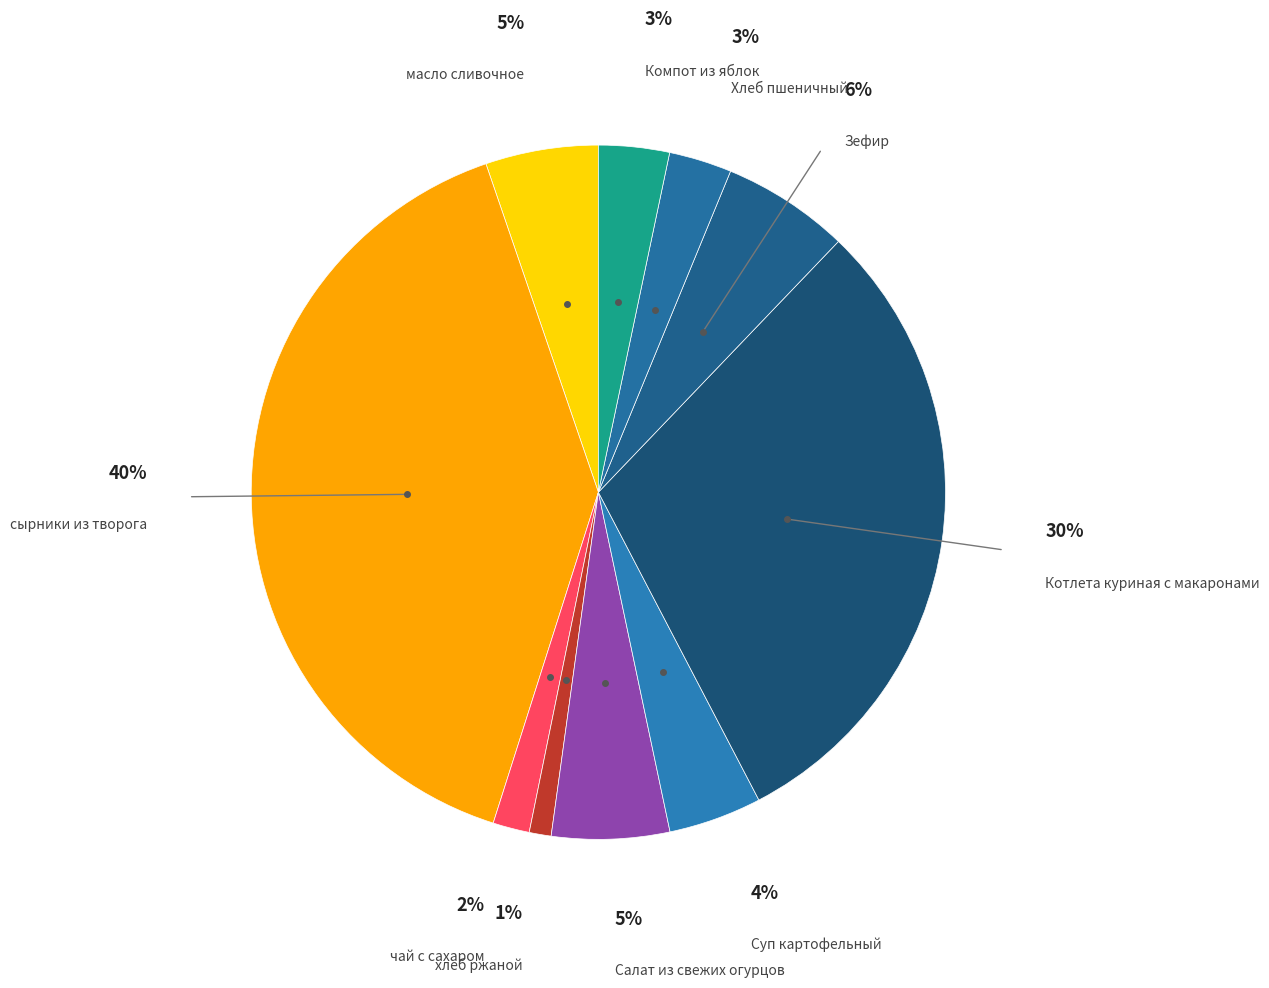

Is there a majority slice in this chart?

No